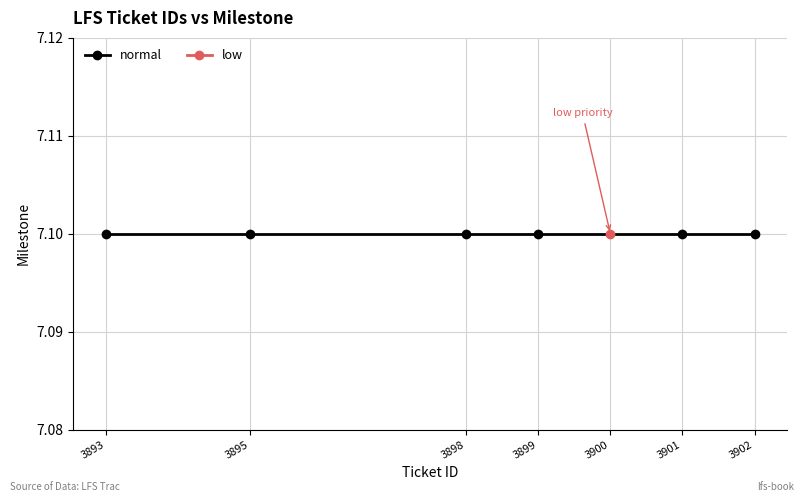

List the labels in order of value, smallest first.

3893, 3895, 3898, 3899, 3900, 3901, 3902